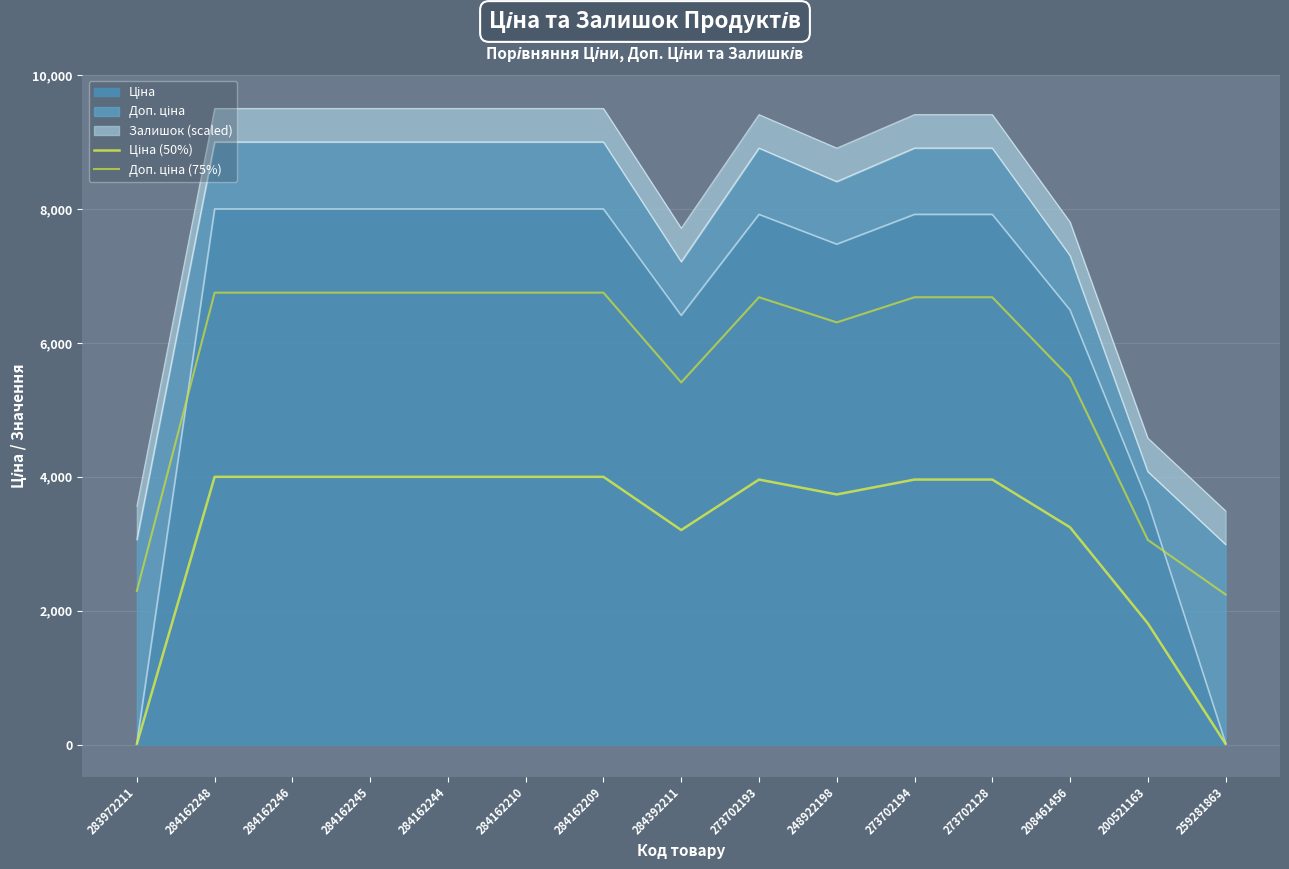

True or false: Ціна (50%) and Доп. ціна (75%) intersect in this chart.

False